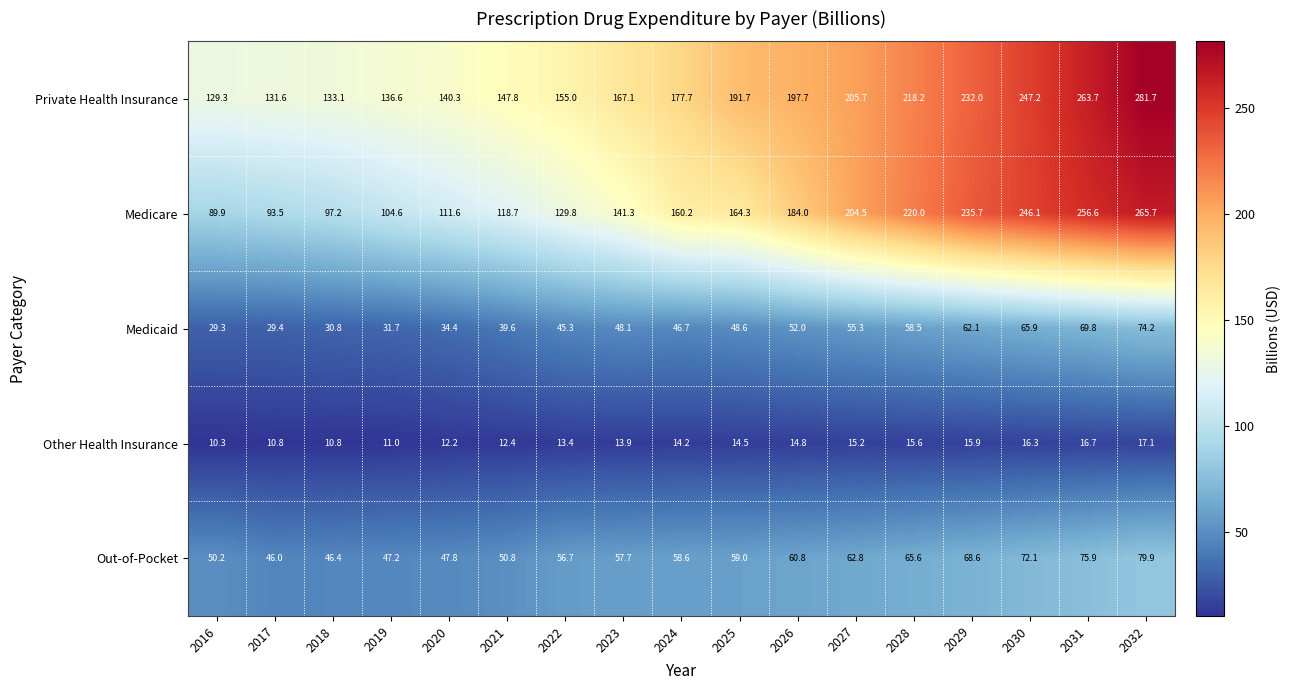

What is the maximum value shown in the chart?

281.7